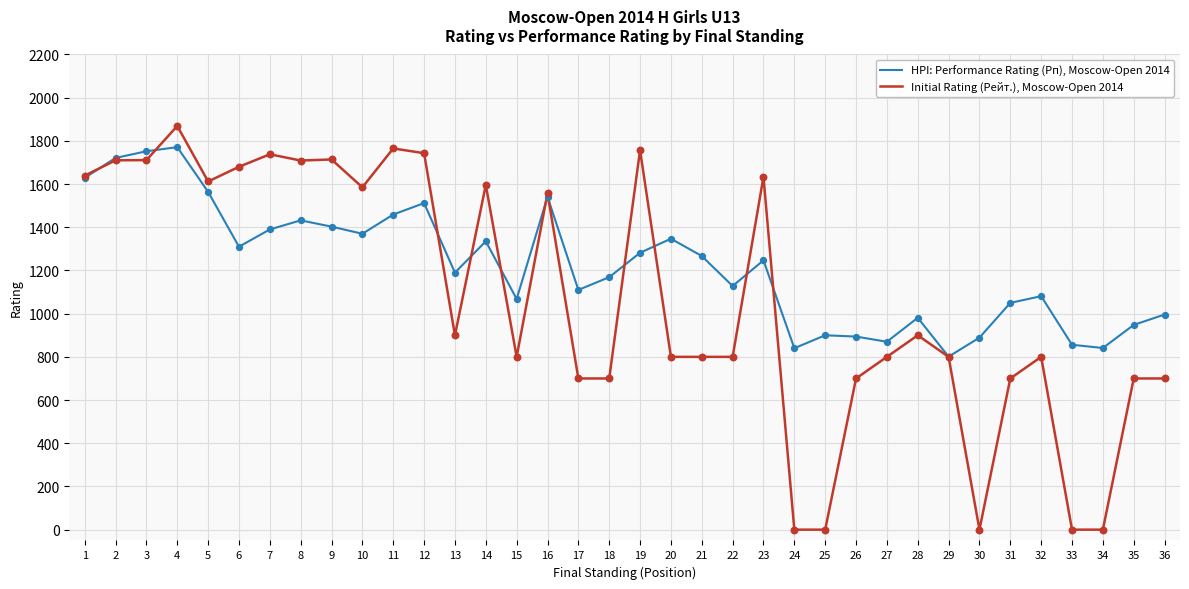

What is the total value across all series at 9?

3117